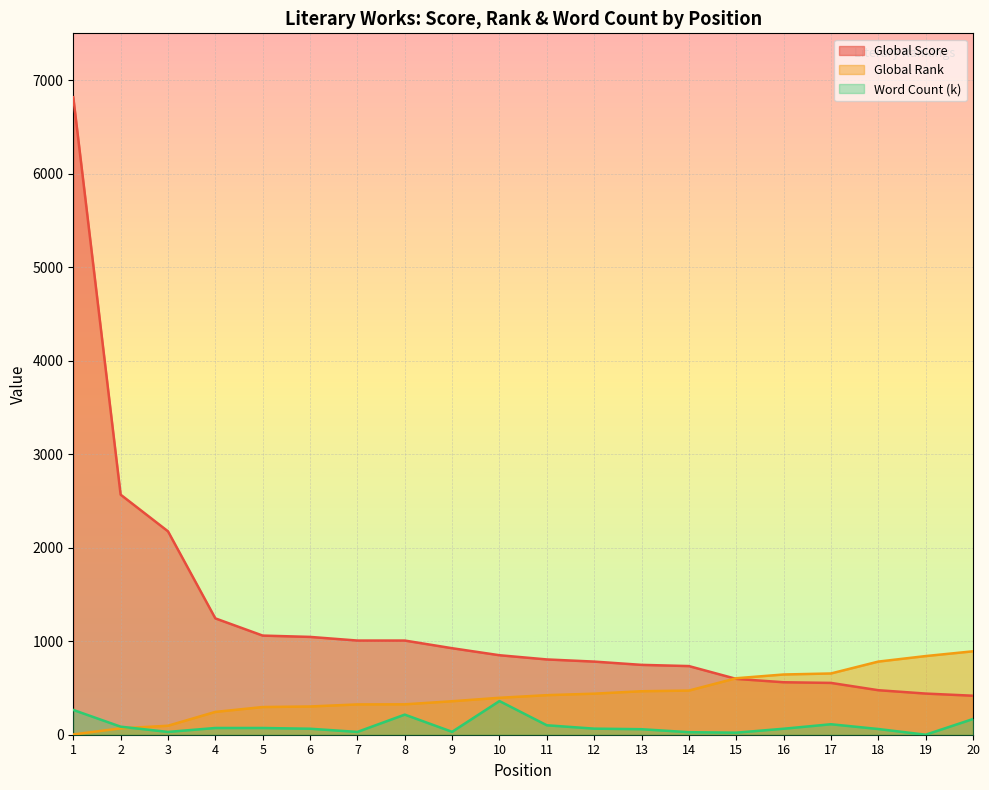

Reading right to left, transcribe all the data shown in this chart.

Global Score: 20=417	19=440	18=476	17=554	16=561	15=597	14=734	13=747	12=782	11=805	10=850	9=925	8=1007	7=1007	6=1046	5=1060	4=1244	3=2175	2=2567	1=6817
Global Rank: 20=892	19=841	18=782	17=655	16=644	15=604	14=472	13=465	12=439	11=423	10=395	9=358	8=325	7=324	6=302	5=296	4=244	3=96	2=68	1=3
Word Count (k): 20=168	19=0	18=61	17=112	16=64	15=22	14=27	13=59	12=65	11=101	10=360	9=31	8=215	7=30	6=64	5=72	4=72	3=30	2=86	1=265